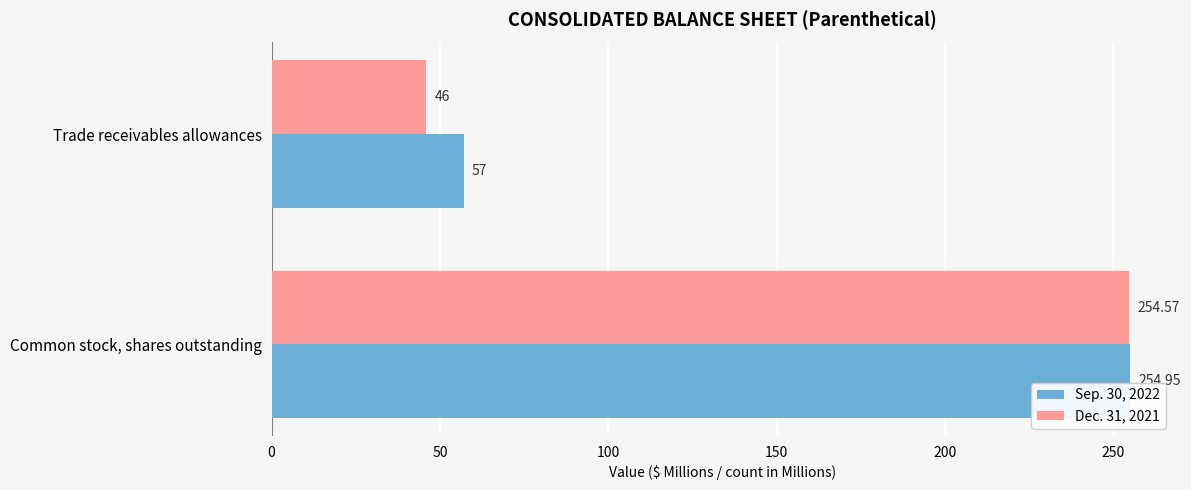

Which series has the largest total across all categories?

Sep. 30, 2022